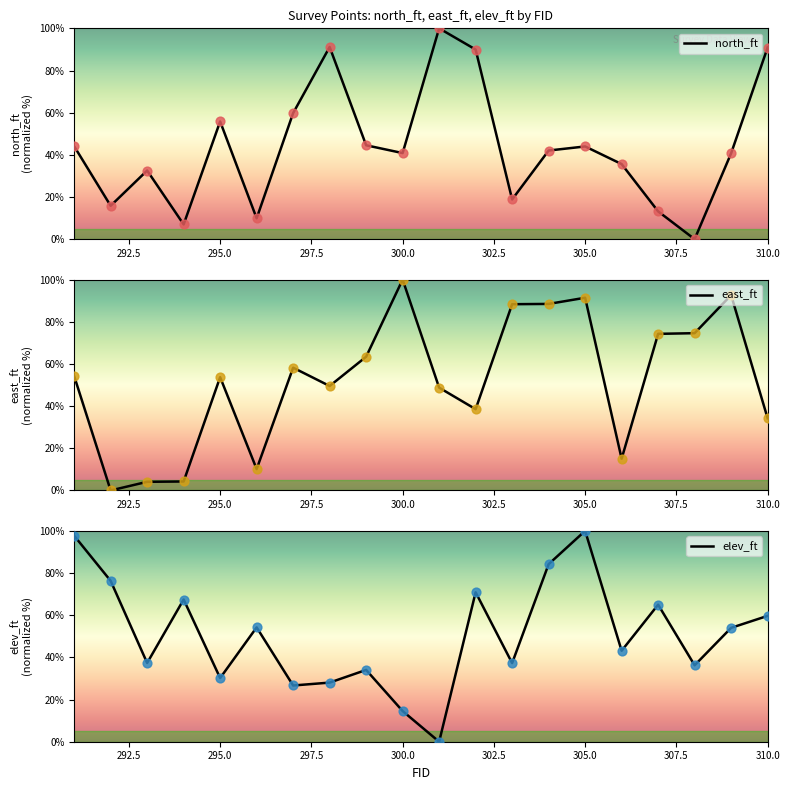

At how many categories does at least one series exceed 44?

18